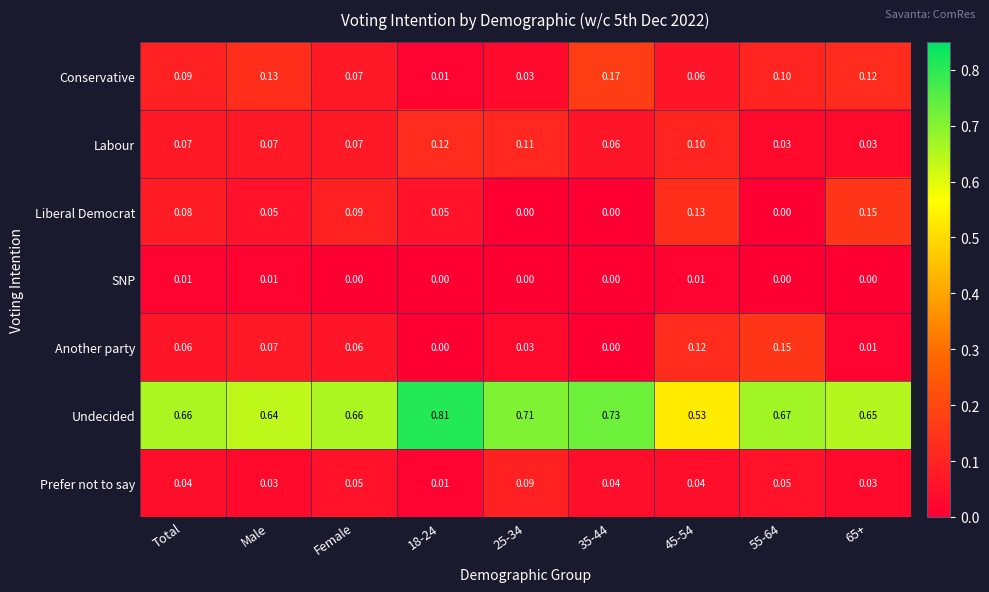

Which category has the highest value across all series?

18-24